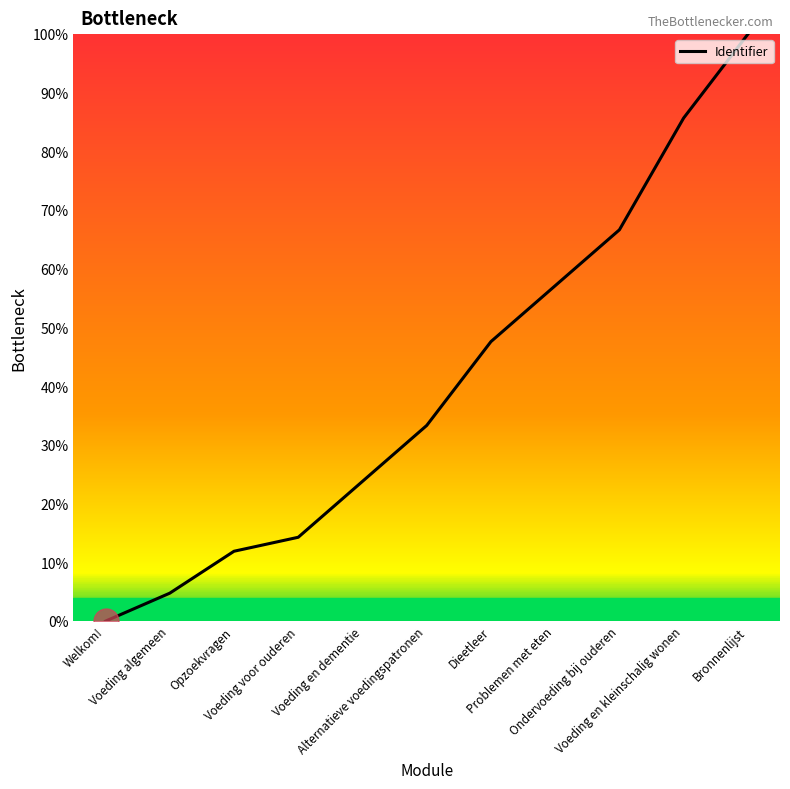

List the labels in order of value, smallest first.

Welkom!, Voeding algemeen, Opzoekvragen, Voeding voor ouderen, Voeding en dementie, Alternatieve voedingspatronen, Dieetleer, Problemen met eten, Ondervoeding bij ouderen, Voeding en kleinschalig wonen, Bronnenlijst